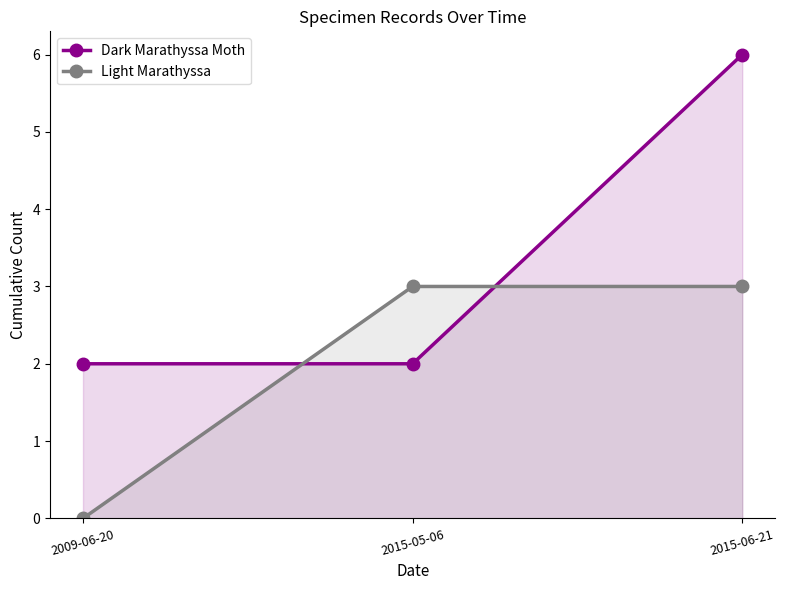

Reading right to left, list all the values displayed in this chart.

Dark Marathyssa Moth: 2015-06-21=6	2015-05-06=2	2009-06-20=2
Light Marathyssa: 2015-06-21=3	2015-05-06=3	2009-06-20=0